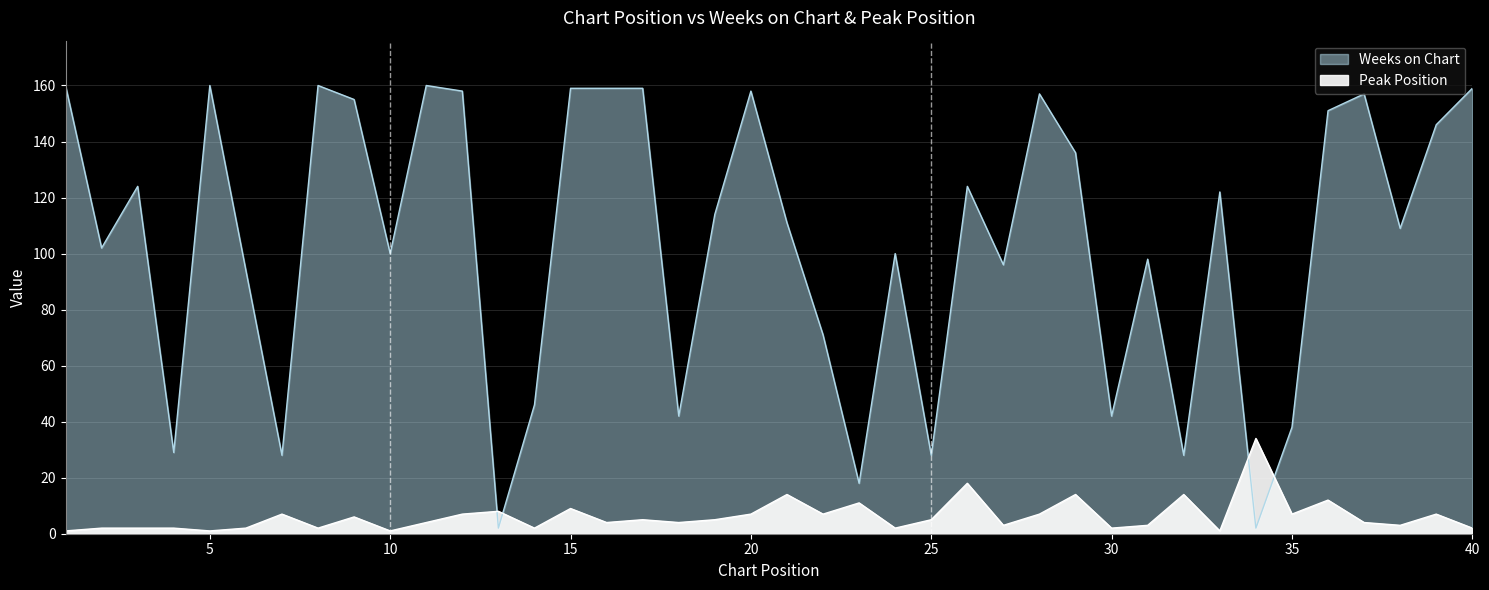

Reading left to right, list all the values displayed in this chart.

Weeks on Chart: 160	102	124	29	160	94	28	160	155	100	160	158	2	46	159	159	159	42	114	158	111	71	18	100	28	124	96	157	136	42	98	28	122	2	38	151	157	109	146	159
Peak Position: 1	2	2	2	1	2	7	2	6	1	4	7	8	2	9	4	5	4	5	7	14	7	11	2	5	18	3	7	14	2	3	14	1	34	7	12	4	3	7	2